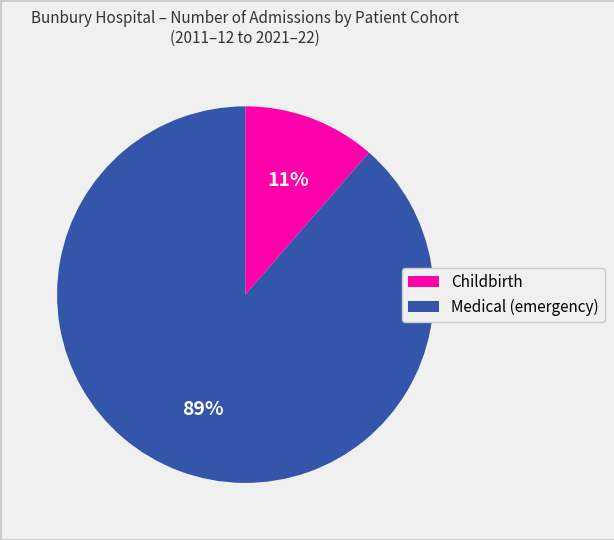

Between Medical (emergency) and Childbirth, which is larger?

Medical (emergency)